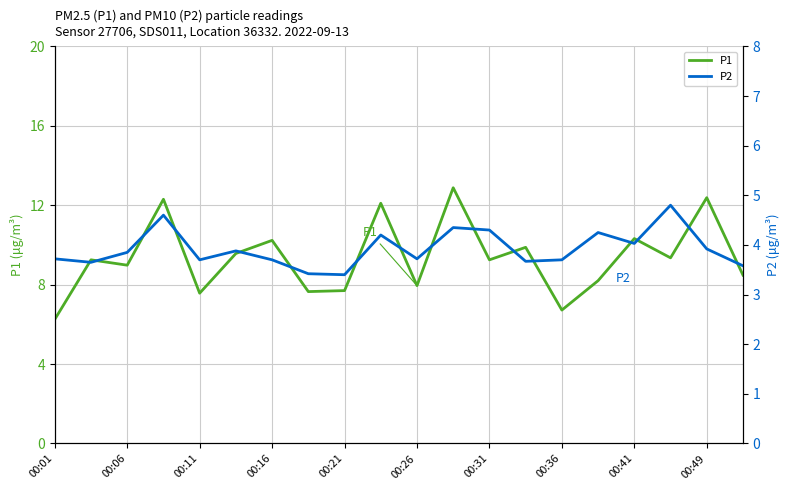

The P1 series shows 5.7 at 00:26. True or false?

False